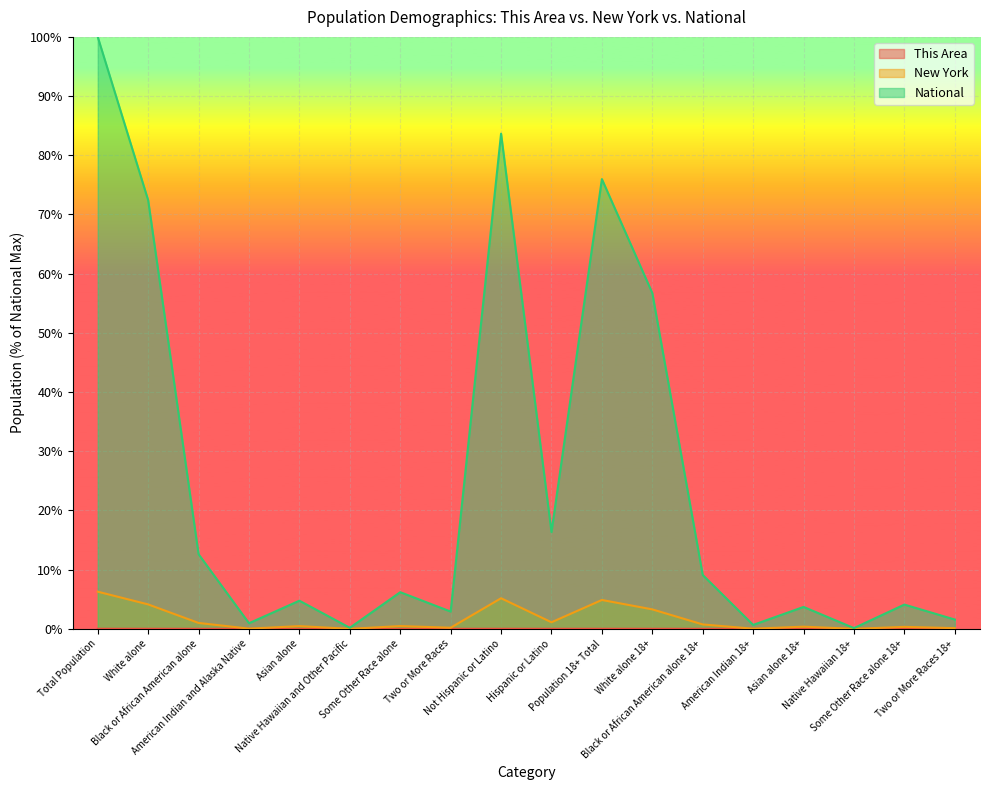

The value of New York at American Indian and Alaska Native is 0.0. True or false?

True